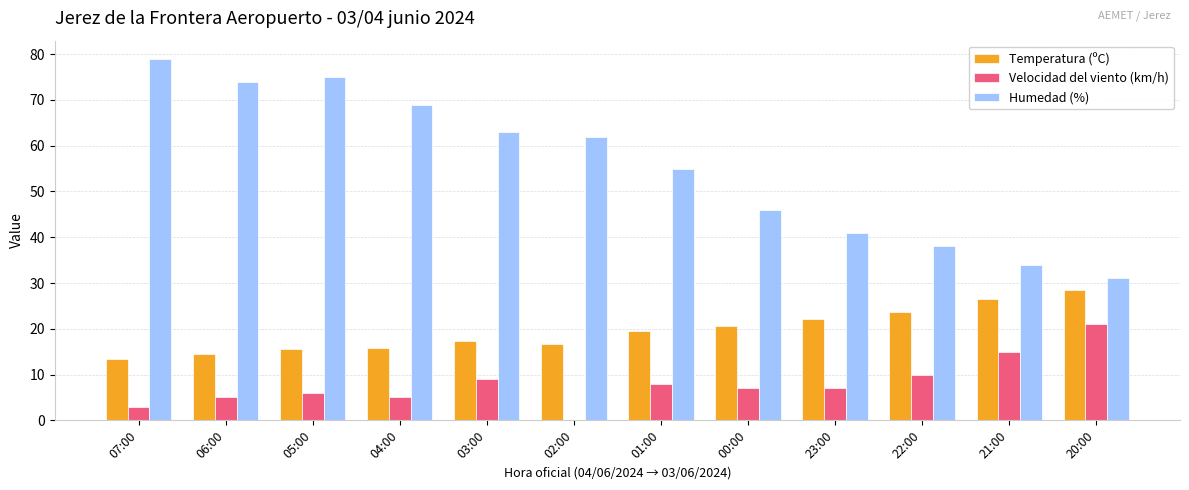

True or false: Velocidad del viento (km/h) has a value of 7.0 at 00:00.

True